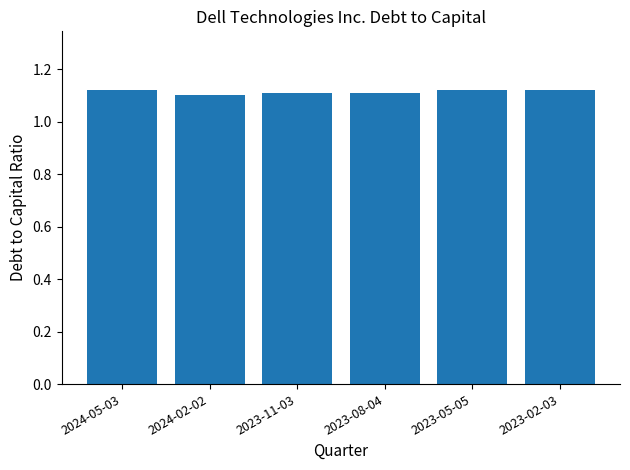

How many bars are there in total?

6